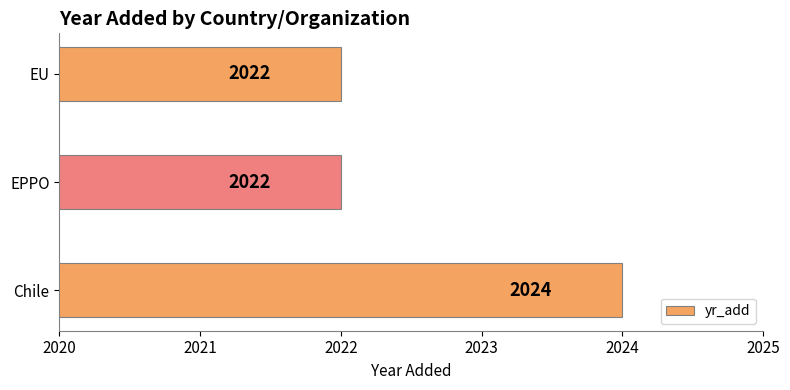

The value at Chile is 1015. True or false?

False